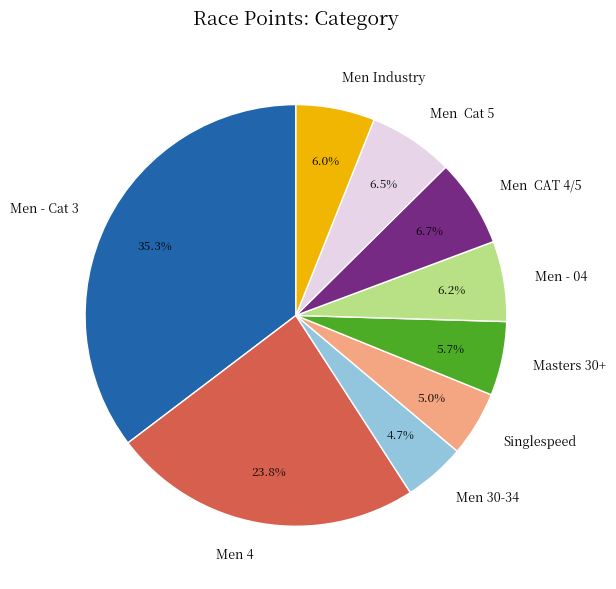

Does Men Industry represent more than half of the total?

No